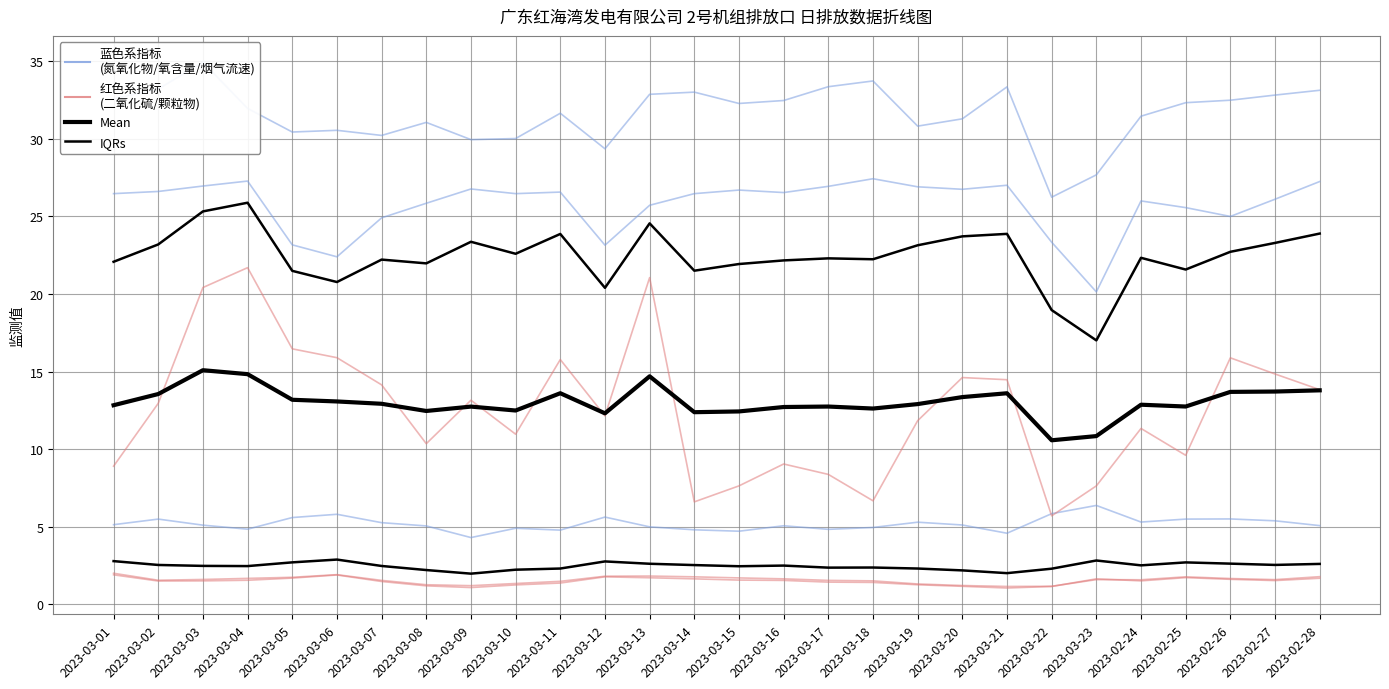

Rank the series by their maximum value, from lowest to highest.

IQRs, Mean, 二氧化硫折算值, 氮氧化物折算值